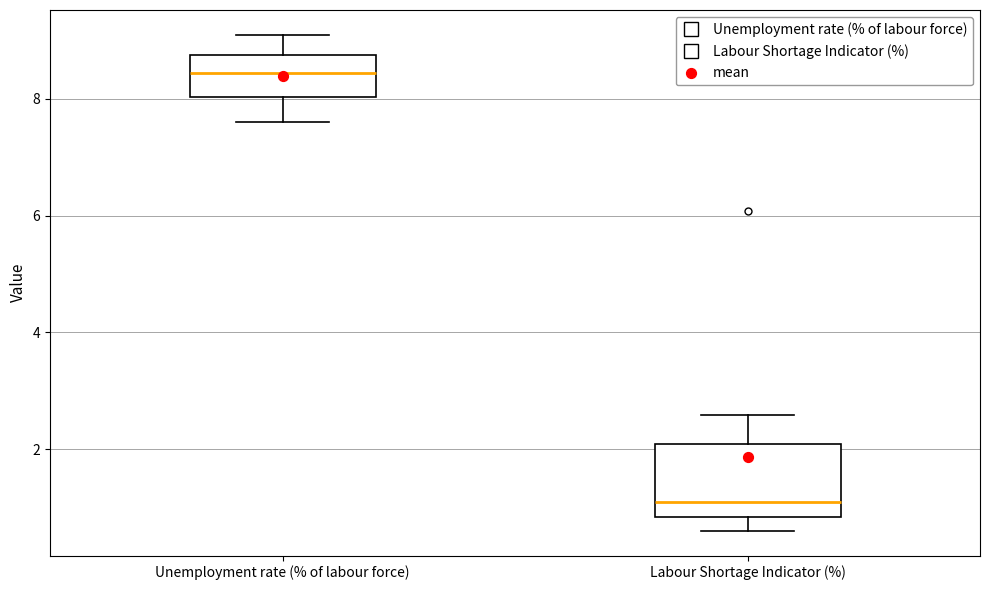

Where does the upper whisker of the box for Unemployment rate (% of labour force) end on the y-axis? The values are not printed on the chart, so give them approximately, as read against the axis.

9.2